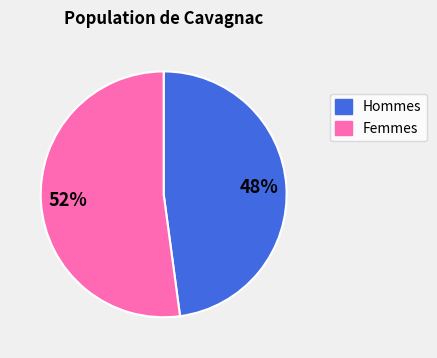

To the nearest percent, what is the difference between the largest and smallest slice percentages?

4%